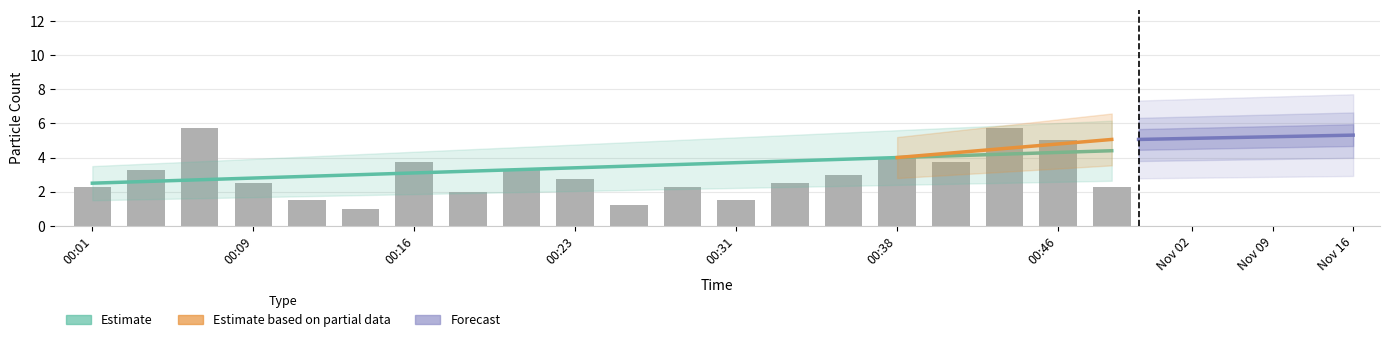

Between 00:01 and 00:41, which is larger?

00:41